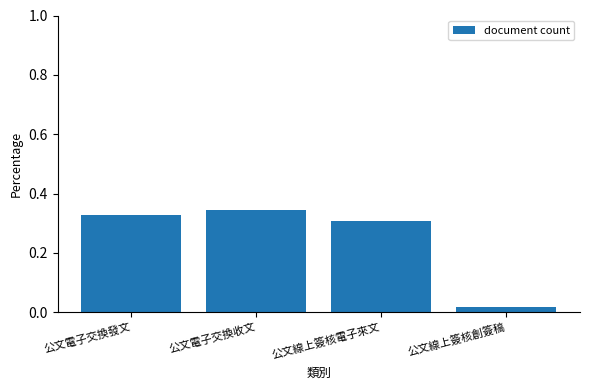

Are the bars grouped side by side (vs. stacked)?

No